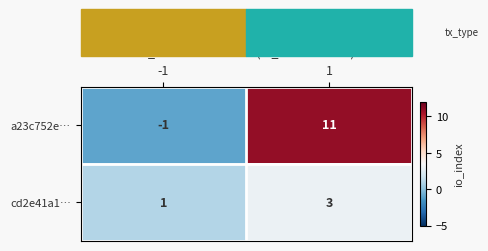

Is it true that cd2e41a1… equals 0 at -1?

False